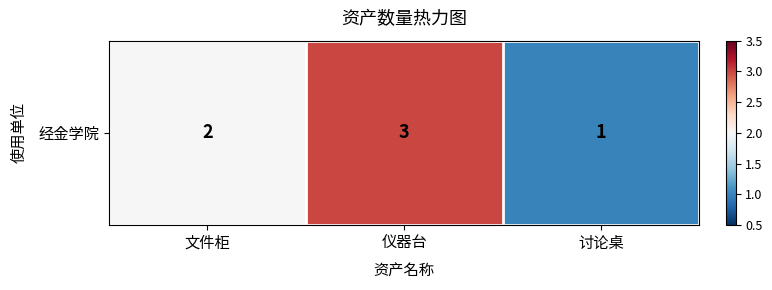

At which category does the chart reach its minimum across all series?

讨论桌